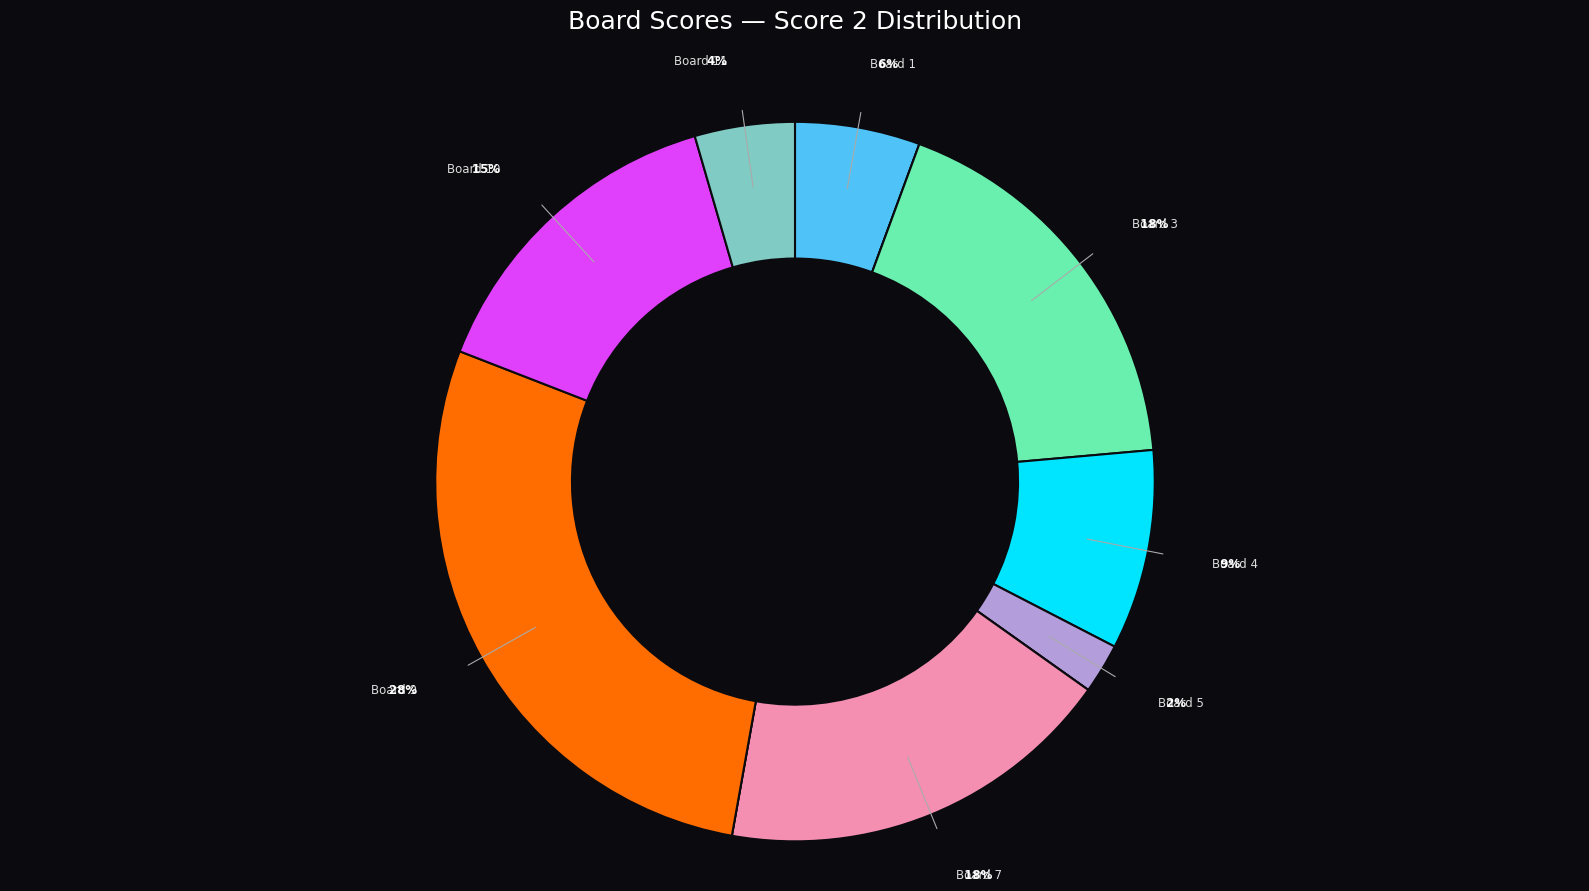

Is there a majority slice in this chart?

No